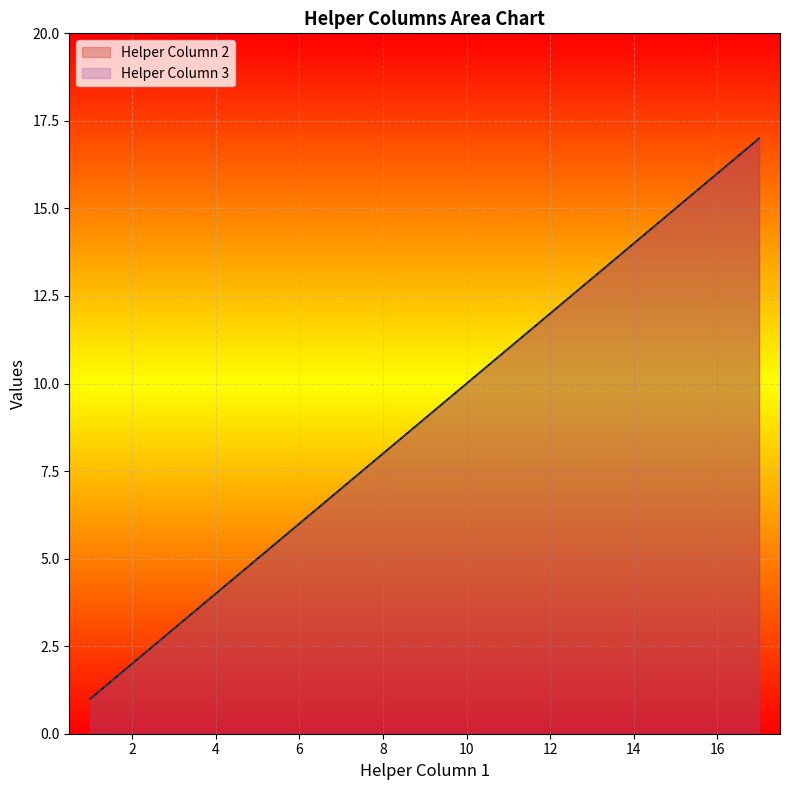

How many data points does each series have?

17